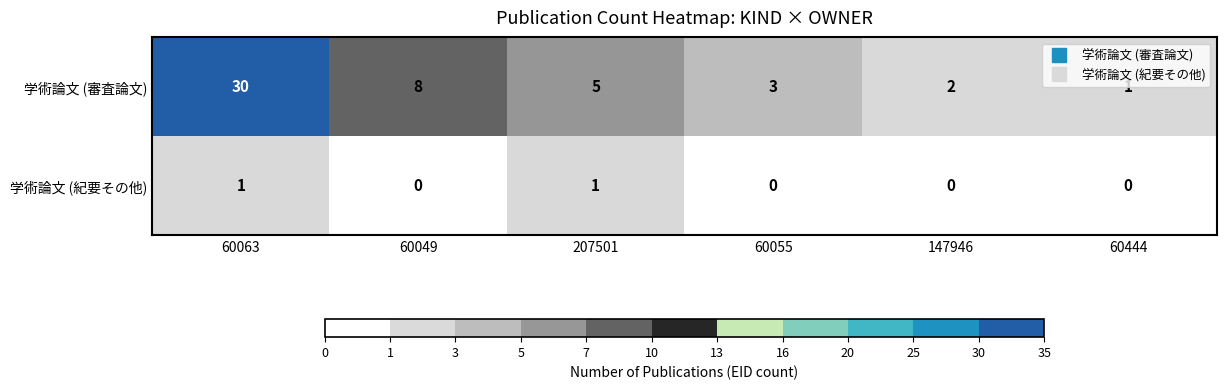

Reading left to right, list all the values displayed in this chart.

学術論文 (審査論文): 60063=30	60049=8	207501=5	60055=3	147946=2	60444=1
学術論文 (紀要その他): 60063=1	60049=0	207501=1	60055=0	147946=0	60444=0